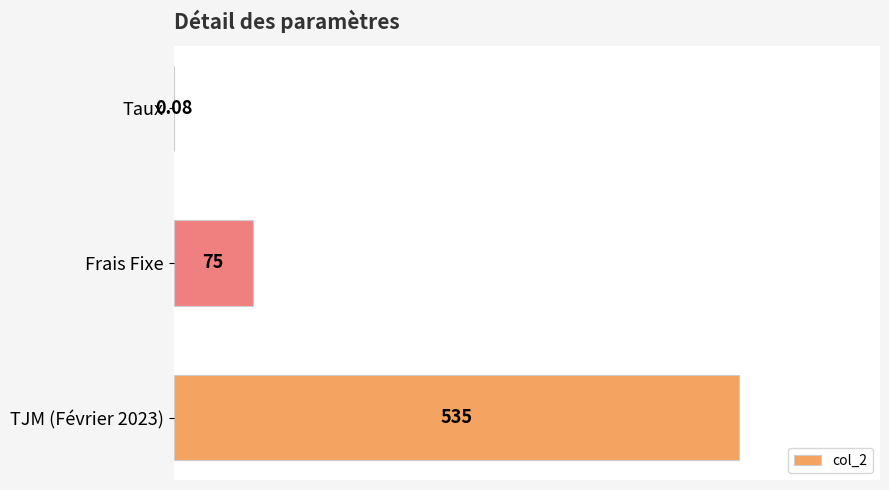

At which category does the chart reach its peak across all series?

TJM (Février 2023)